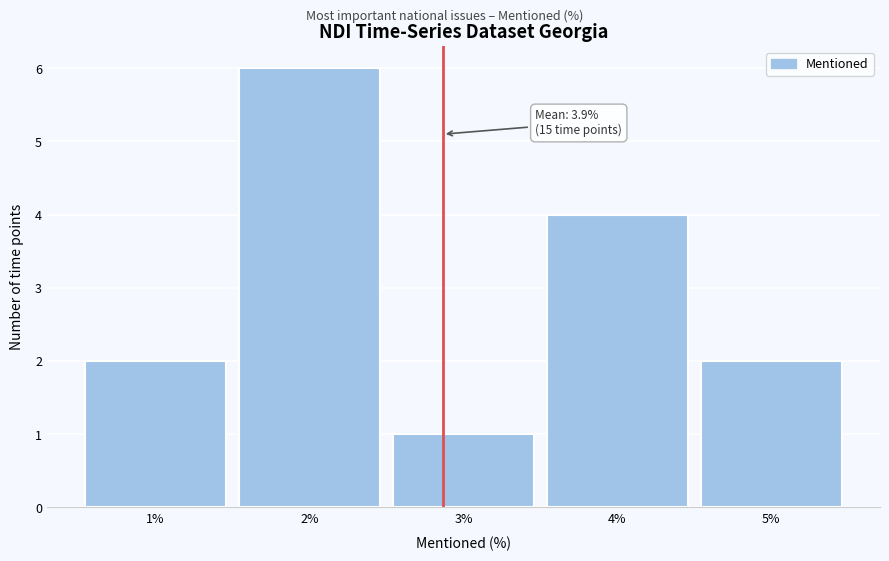

Reading left to right, extract all data points from this chart.

2	6	1	4	2